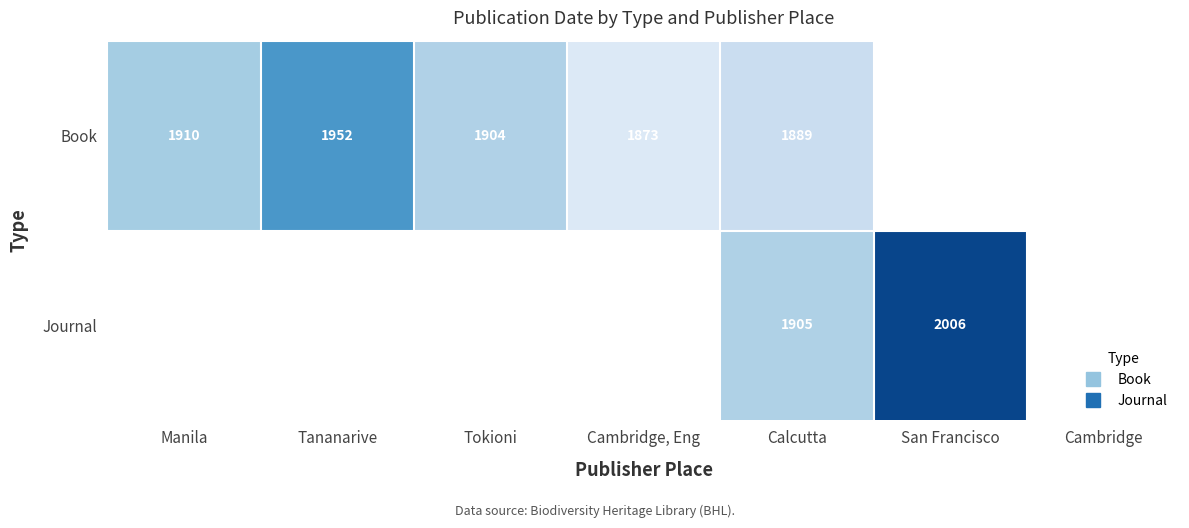

What is the total value across all series at Tananarive?

1952